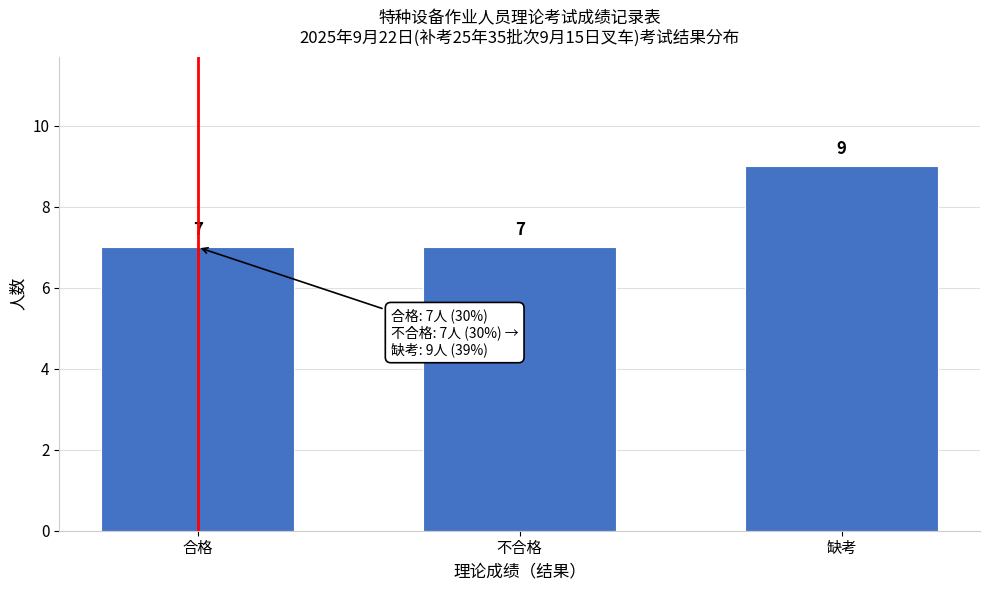

Reading left to right, what are all the values shown in this chart?

7	7	9